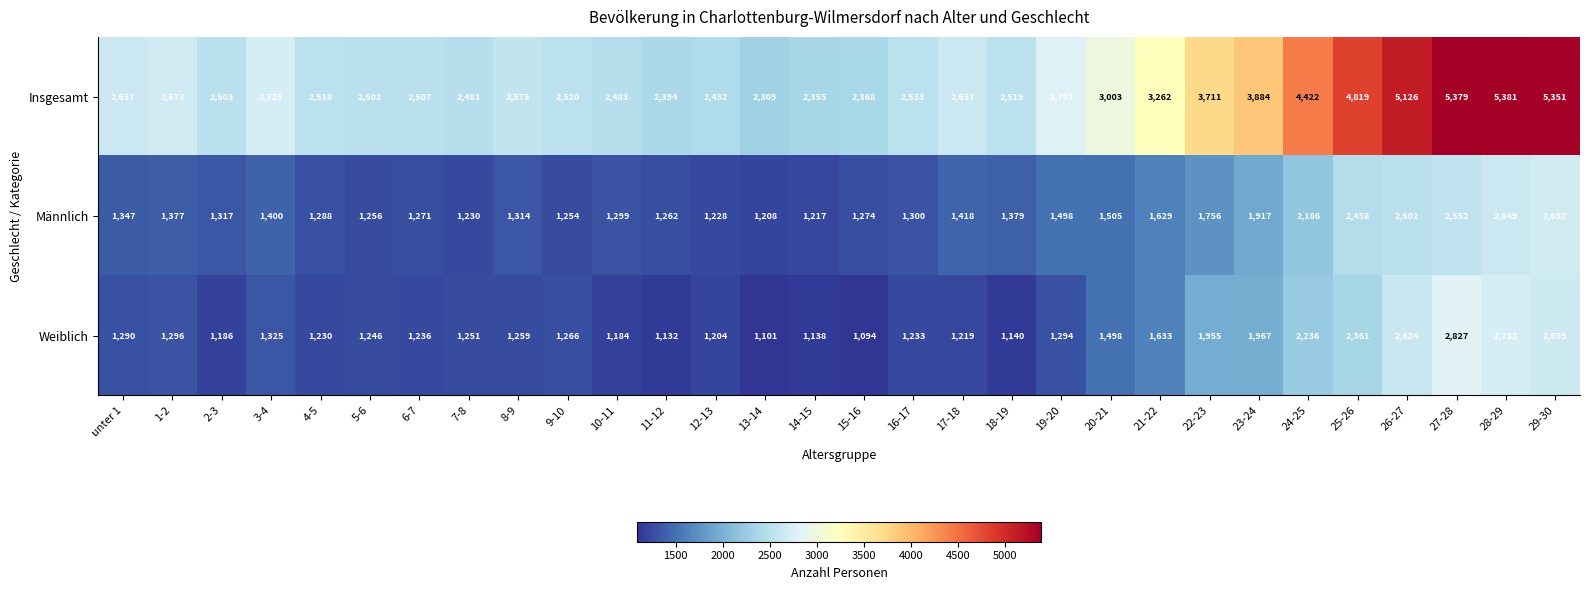

What value does the Insgesamt series have at 6-7, to the nearest 50?

2500